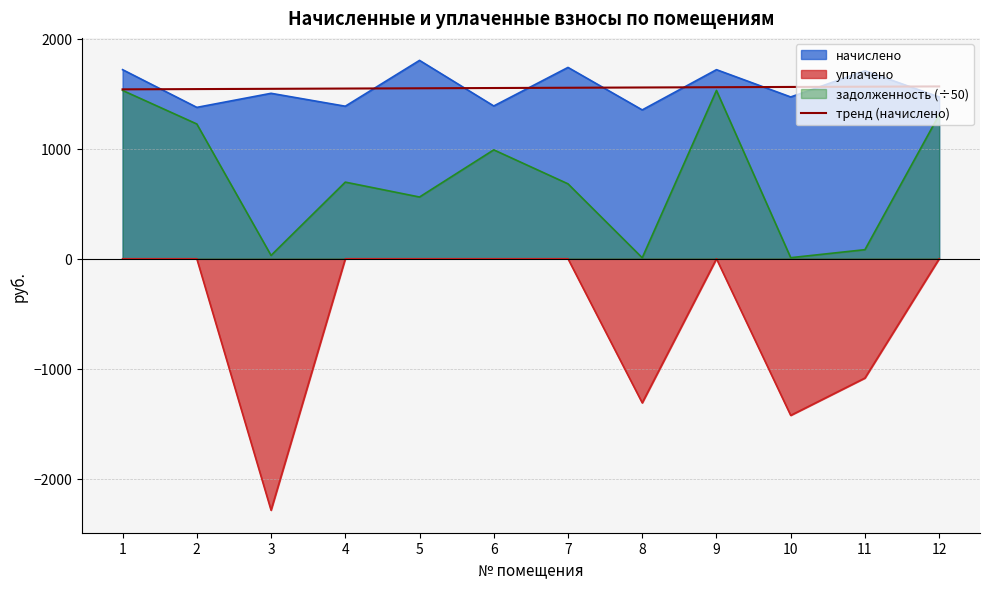

How many lines are shown in the chart?

4